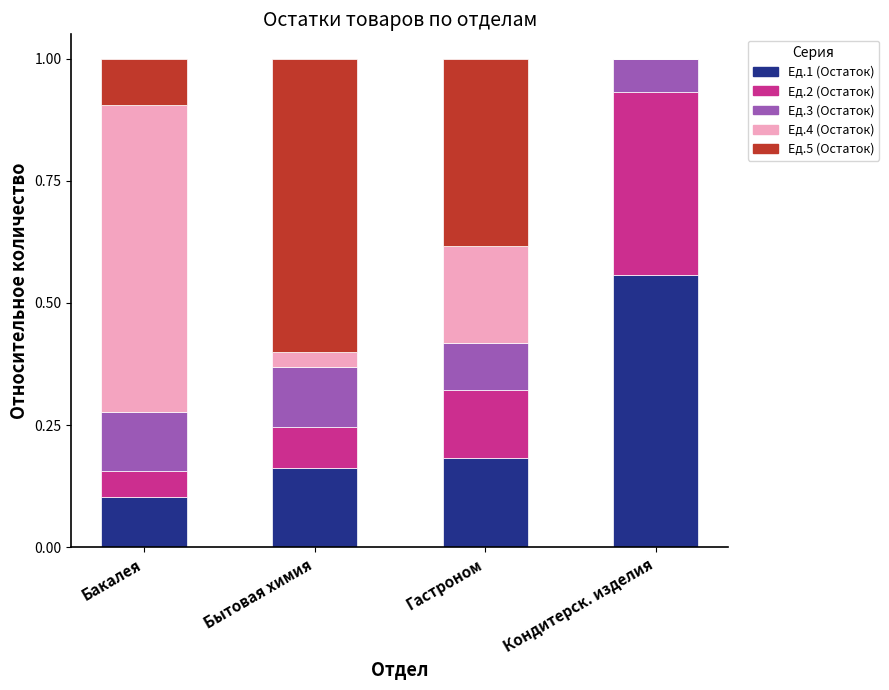

What is the total value across all series at Бытовая химия?

1.0